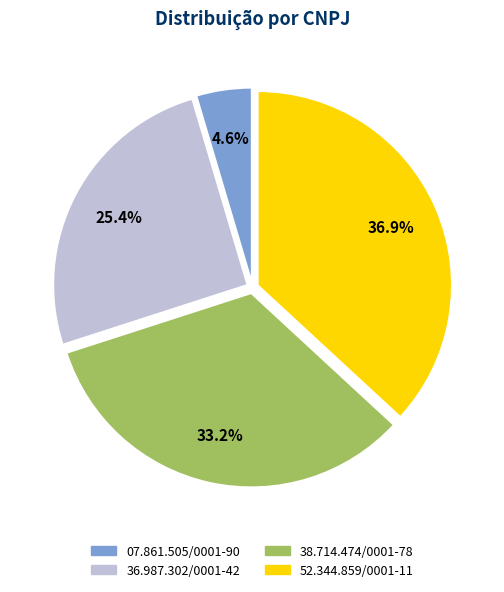

To the nearest percent, what percentage of the pie is 52.344.859/0001-11?

37%